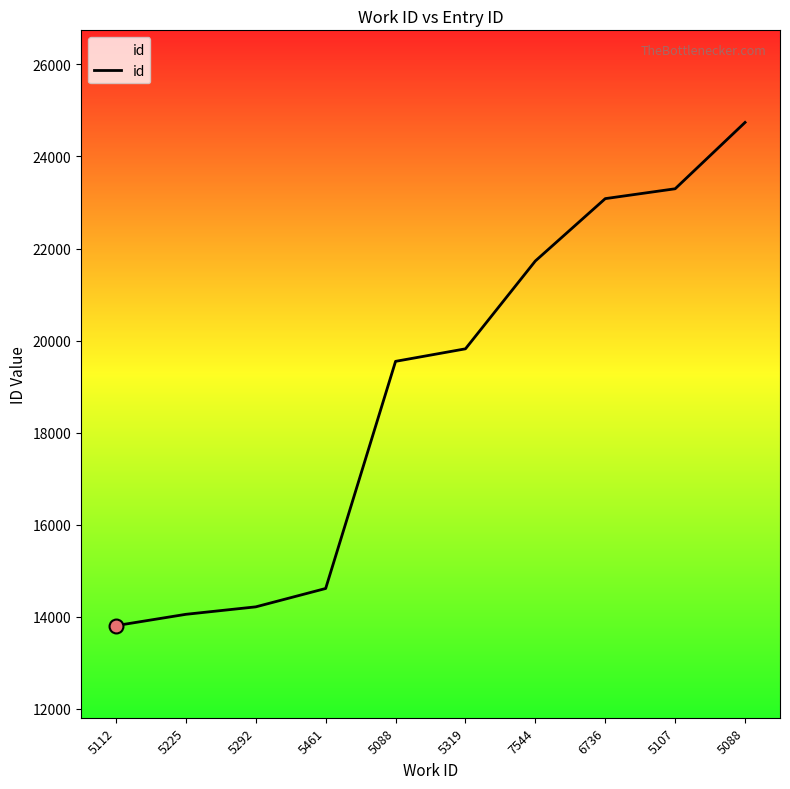

Which has a higher value, 7544 or 5112?

7544